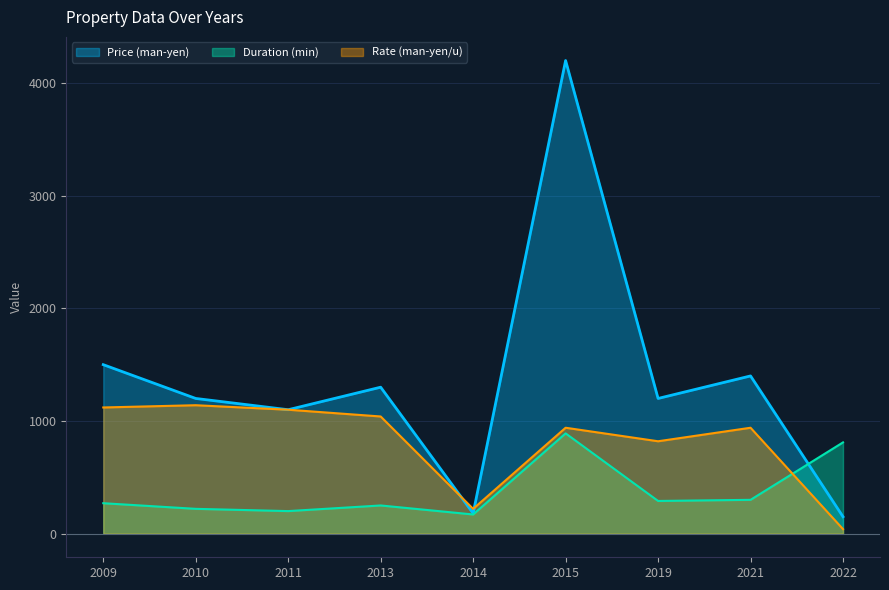

Count the number of categories in the chart.

9